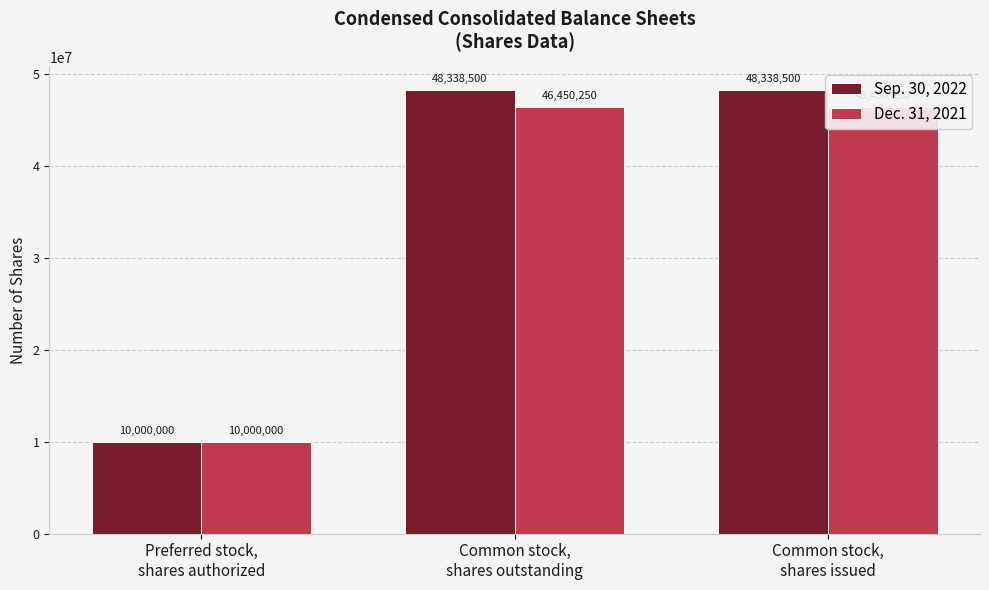

What is the value of the Dec. 31, 2021 bar at the 3rd from the left?

46450250